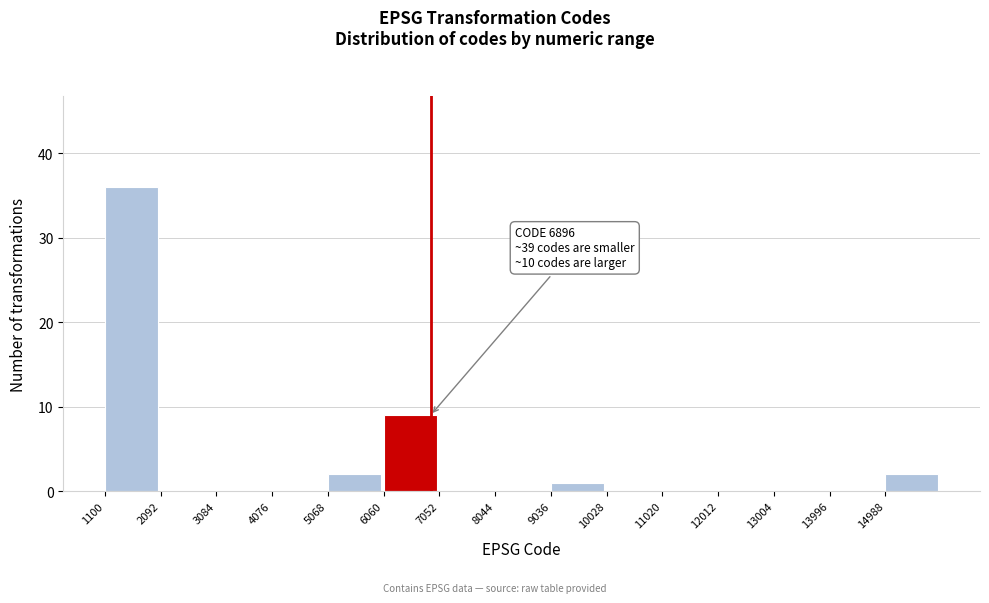

Over which range of the x-axis is the bar tallest?

1100 to 2100